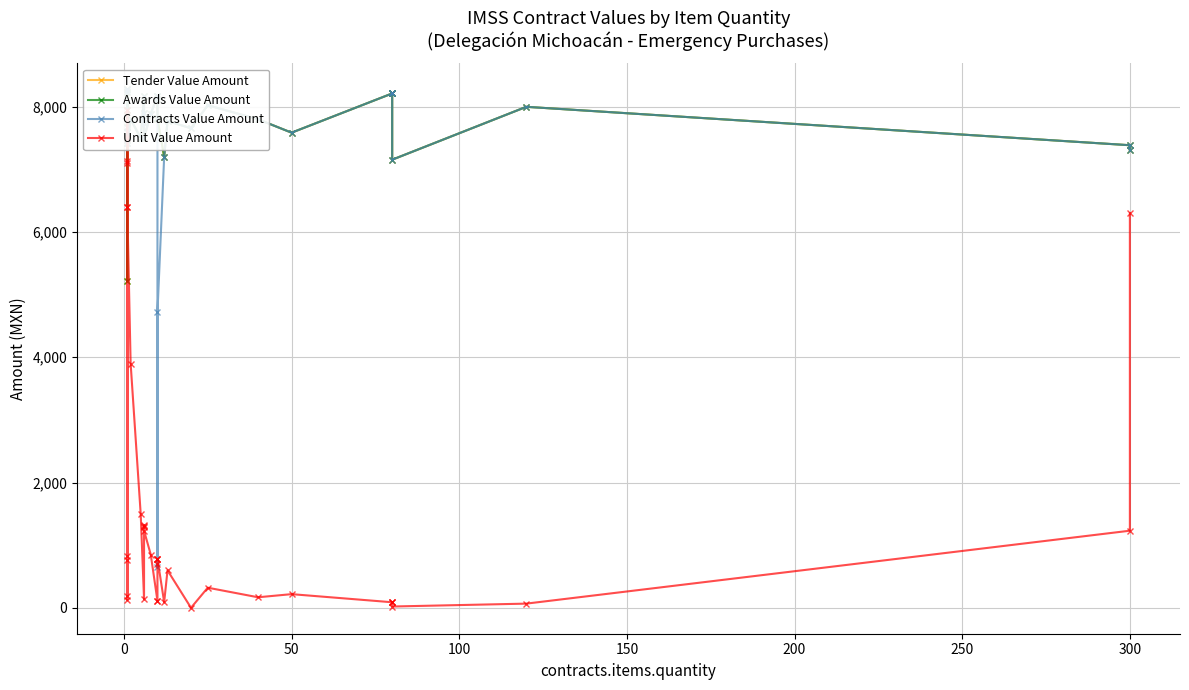

How many distinct data groups are displayed?

4